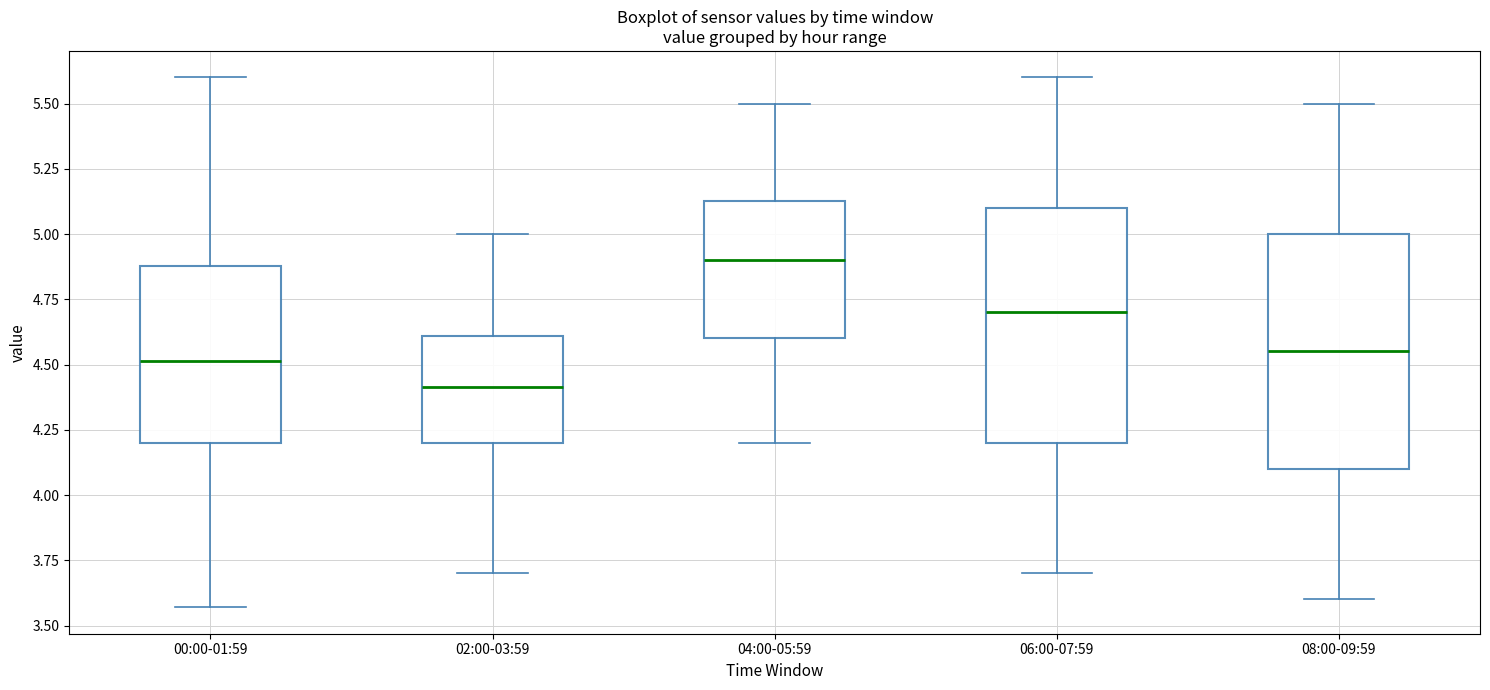

Where does the upper whisker of the box for 00:00-01:59 end on the y-axis? The values are not printed on the chart, so give them approximately, as read against the axis.

5.60